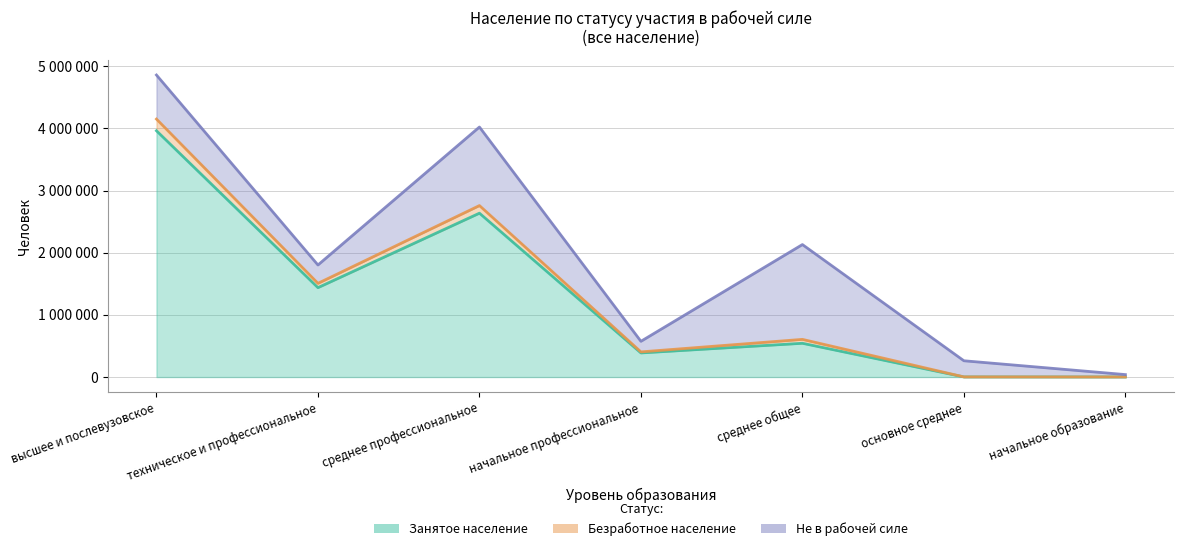

At which category is the sum across all series the highest?

высшее и послевузовское